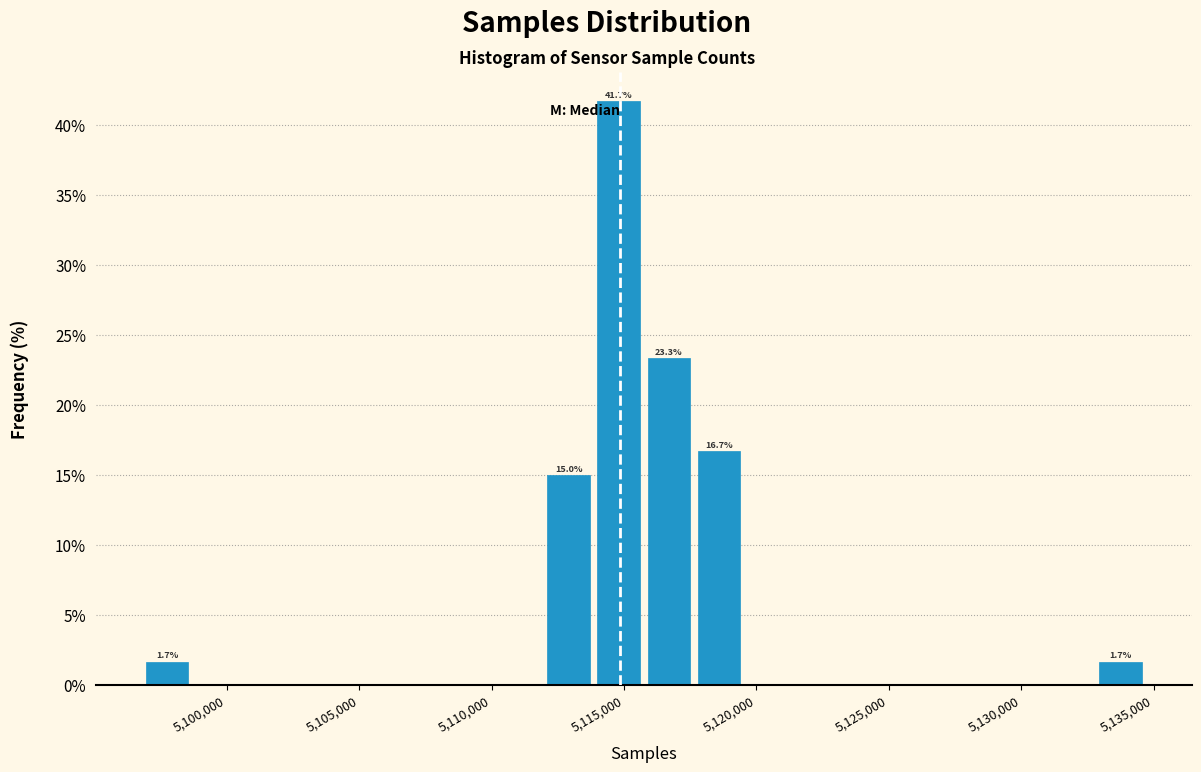

Read against the x-axis, roughly where is the centre of the tallest bar?

5115000